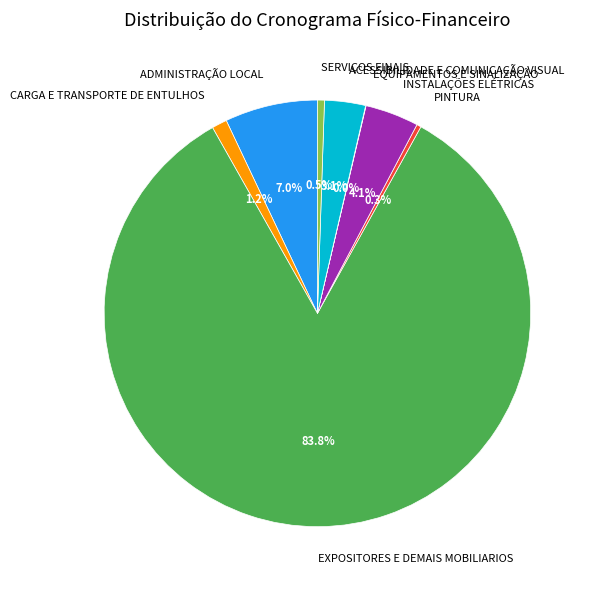

What is the largest slice in the pie chart?

EXPOSITORES E DEMAIS MOBILIARIOS